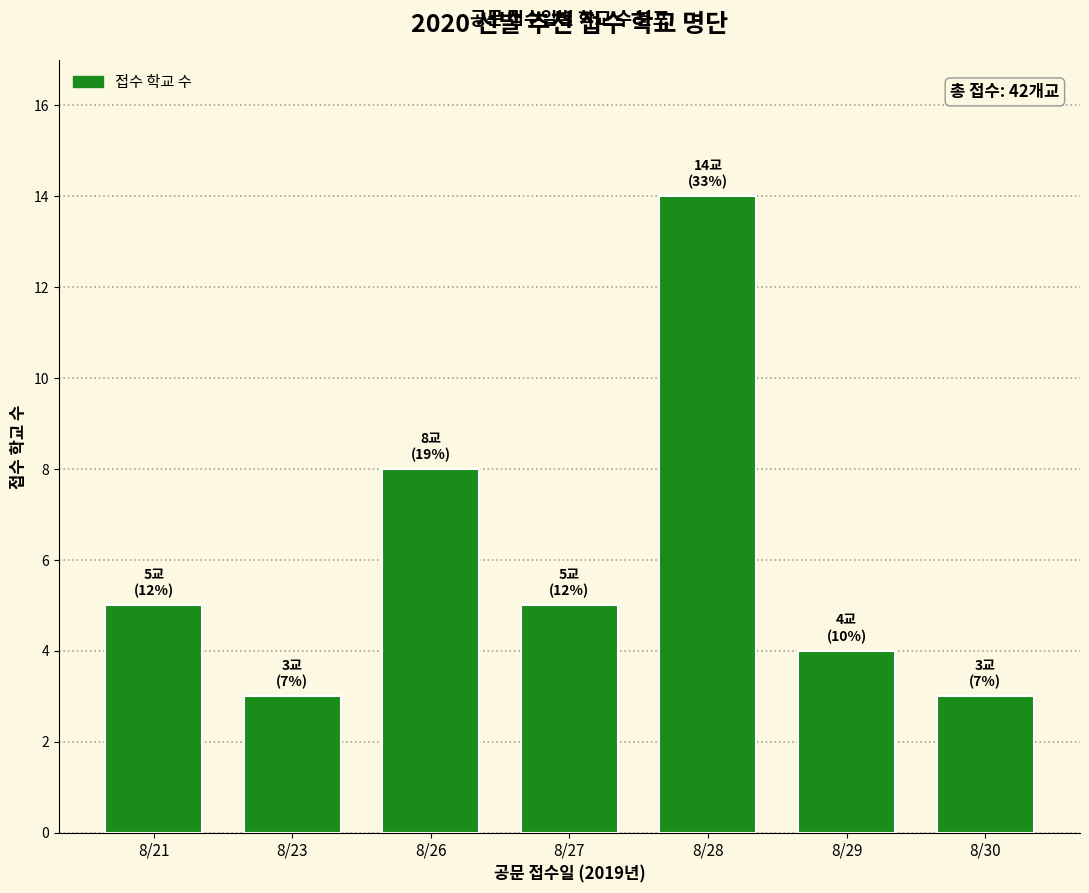

Is it true that the value at 8/26 is 12?

False